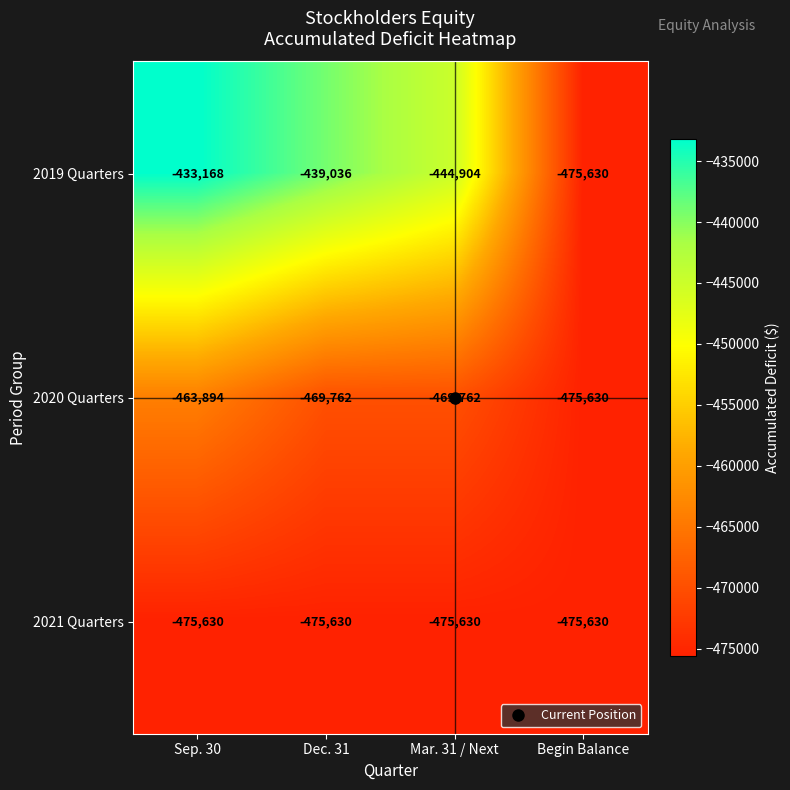

What is the sum of all 2020 Quarters values?

-1879048